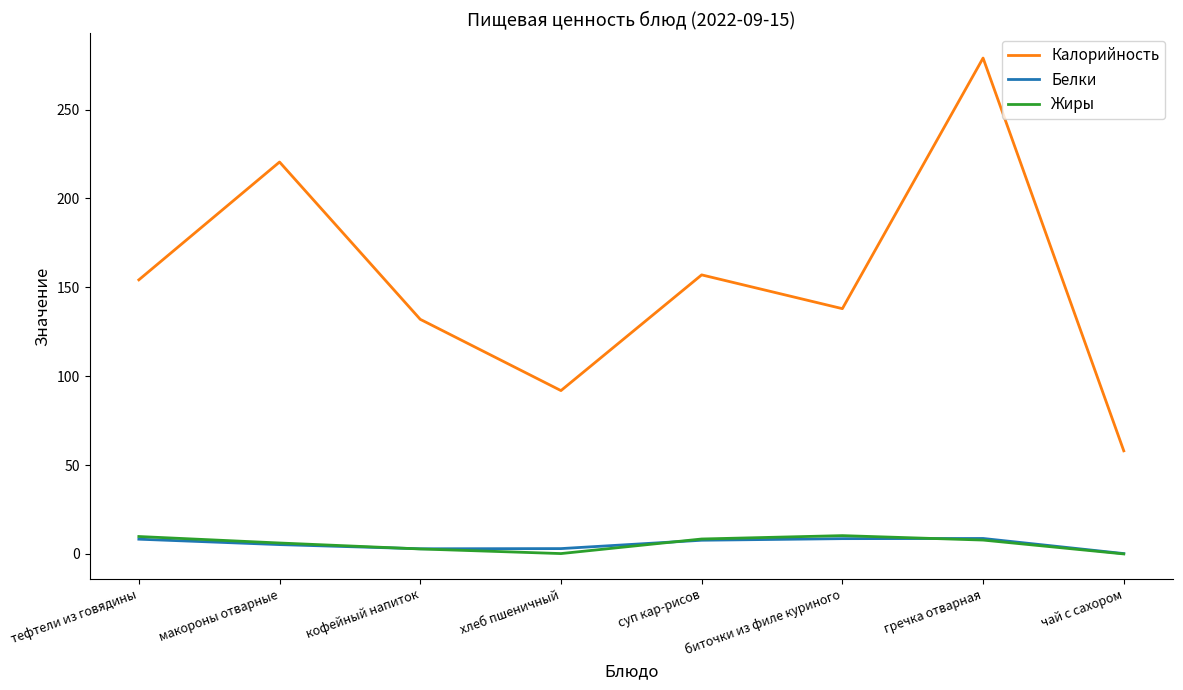

Which series has the widest spread of values?

Калорийность